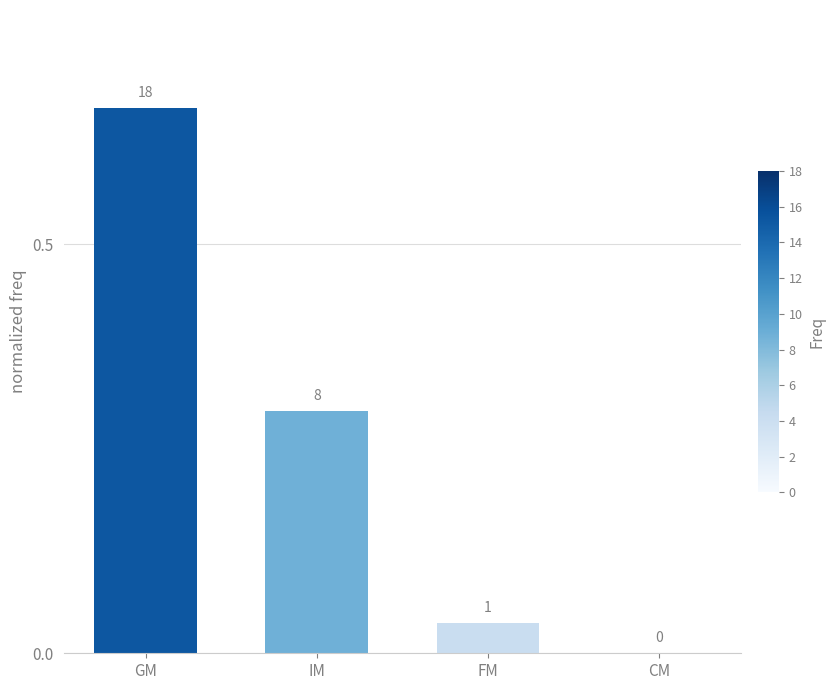

What is the label of the 4th bar from the left?

CM